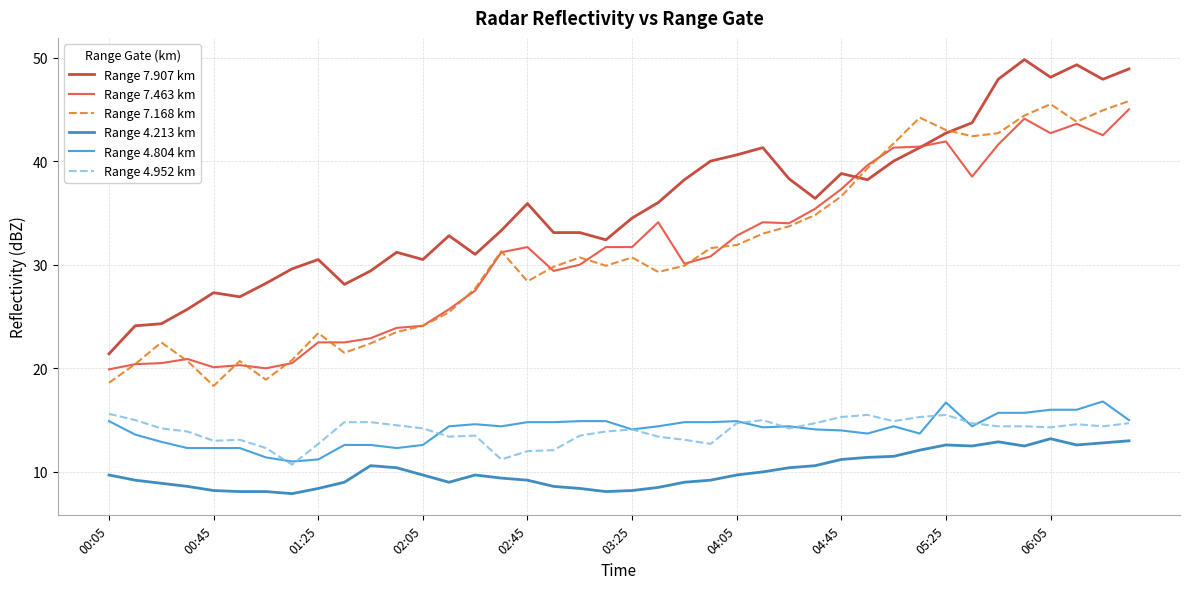

What is the smallest value displayed?

7.9